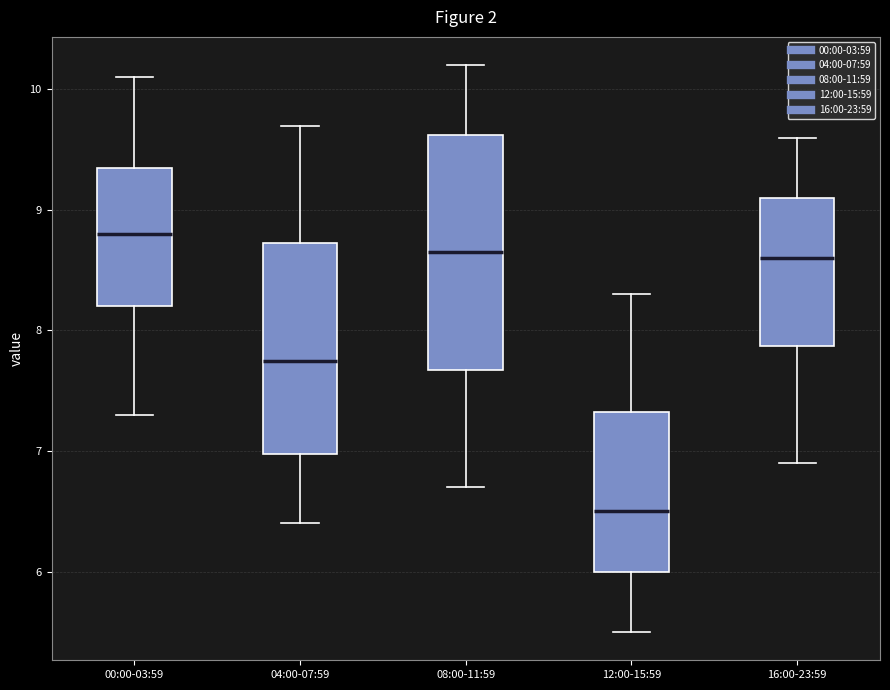

Where does the median line of the box for 04:00-07:59 sit on the y-axis? The values are not printed on the chart, so give them approximately, as read against the axis.

7.8